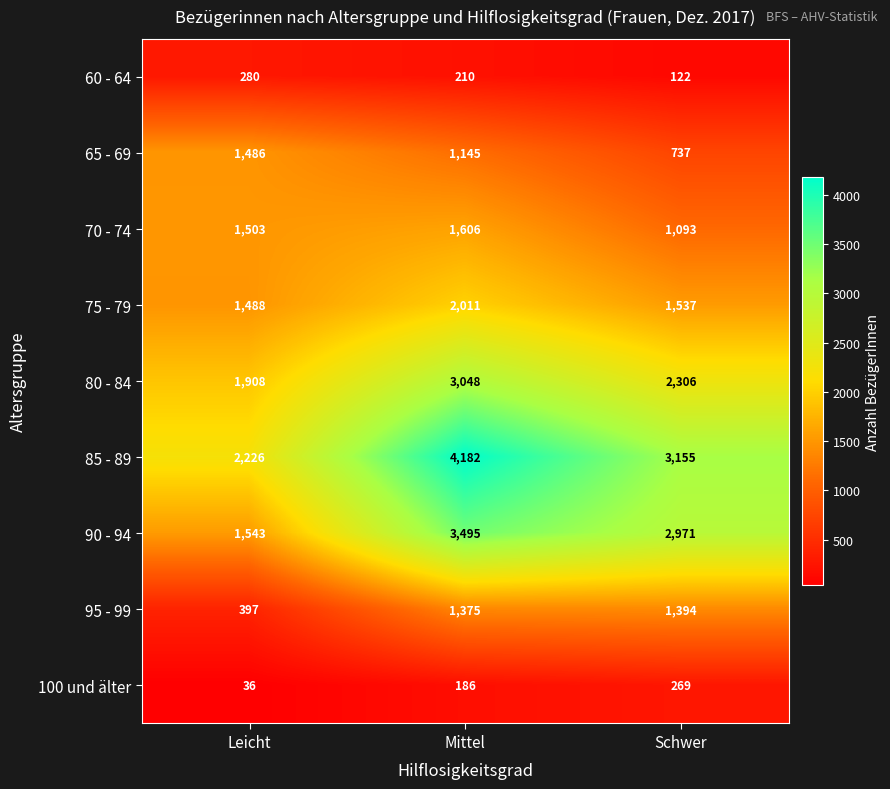

At how many categories does at least one series exceed 1378?

3